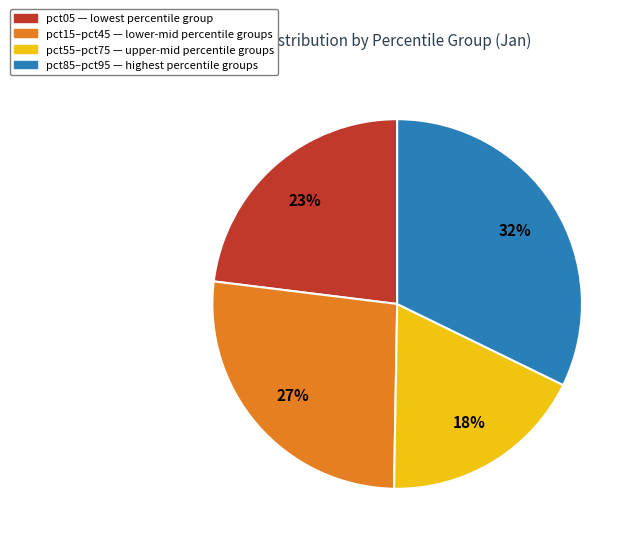

Does any single category account for the majority?

No